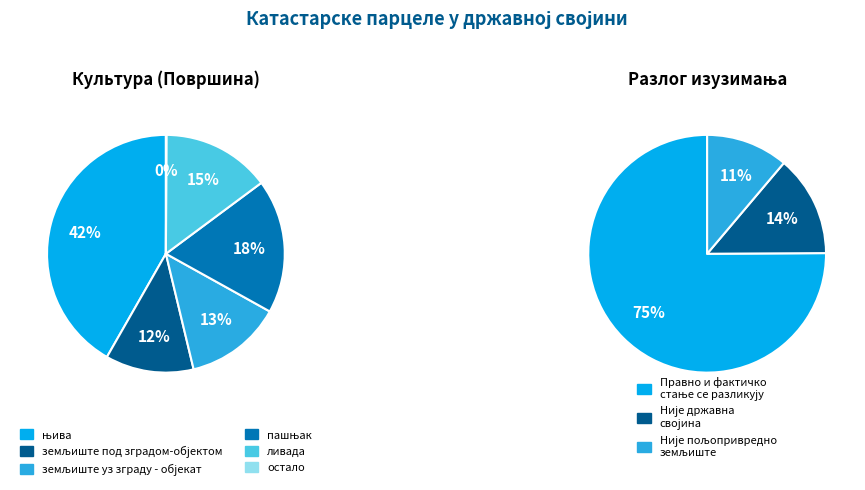

How many slices are in this pie chart?

6